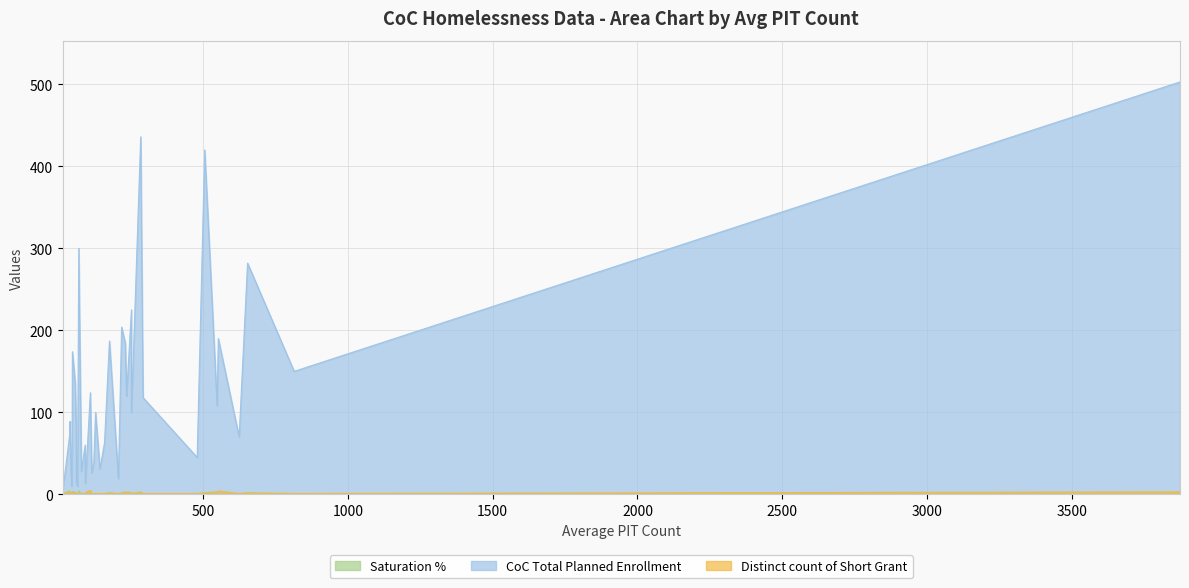

How many data points in CoC Total Planned Enrollment are less than 100?

20